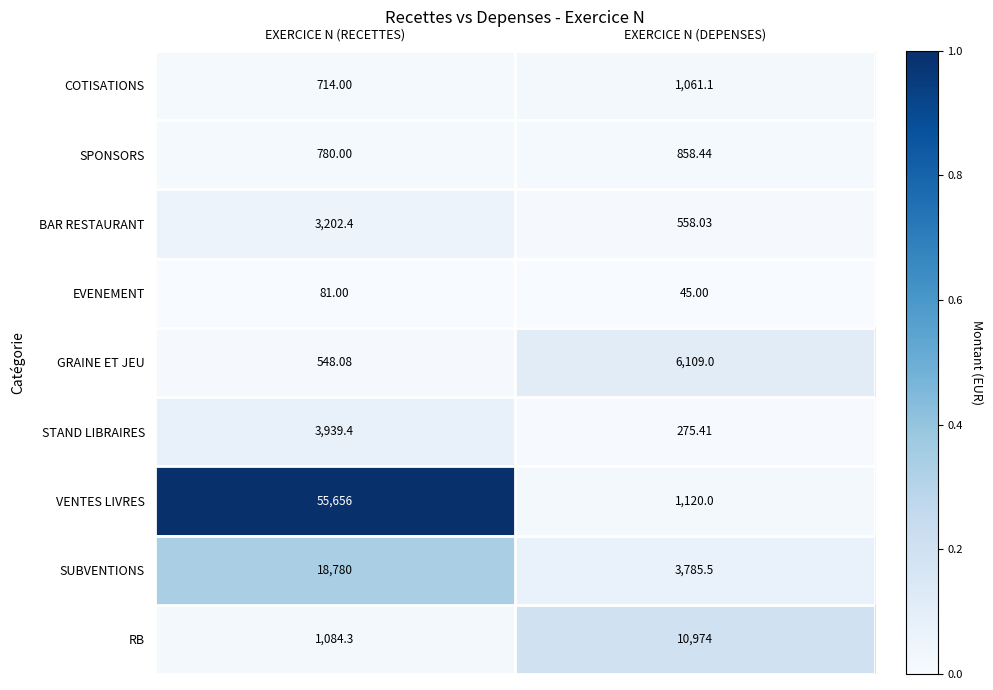

Which series has the largest total across all categories?

VENTES LIVRES